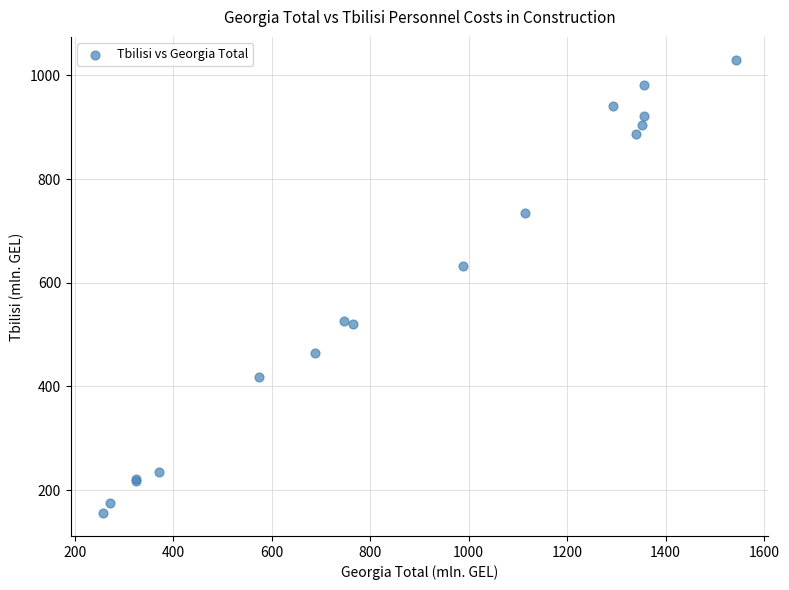

What Y value in the scatter plot is closest to 592?

632.7